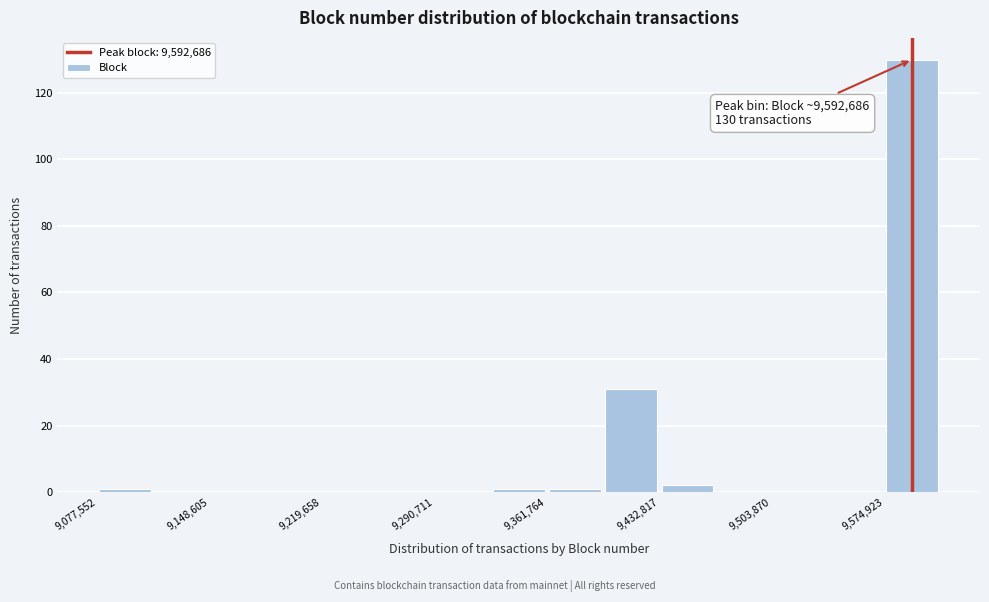

Around what value on the x-axis is the tallest bar? Give the approximate position of its centre, as read against the axis.

9590000